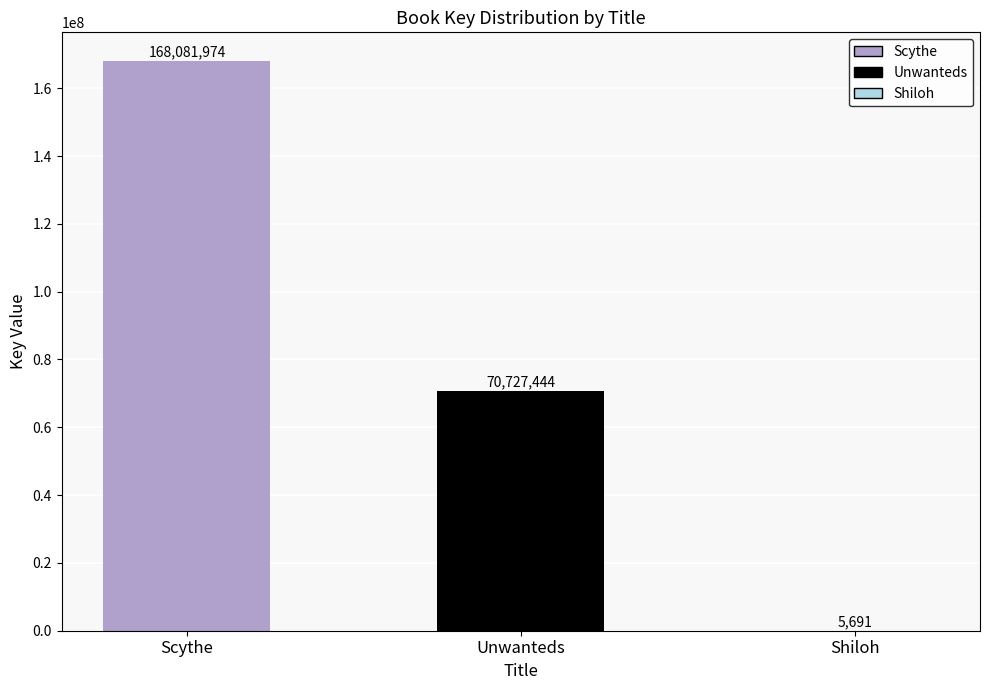

What is the sum of the values at Unwanteds and Shiloh?

70733135